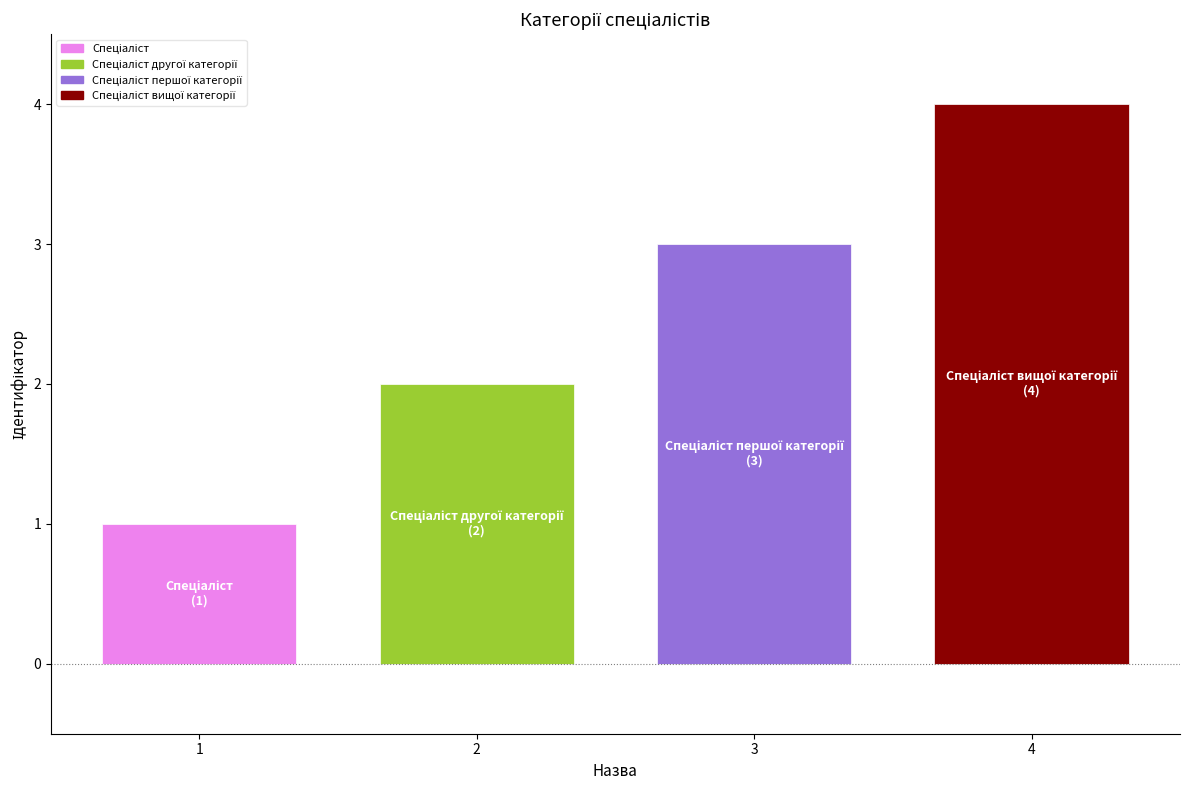

What is the ratio of the value at 1 to the value at 2?

0.5